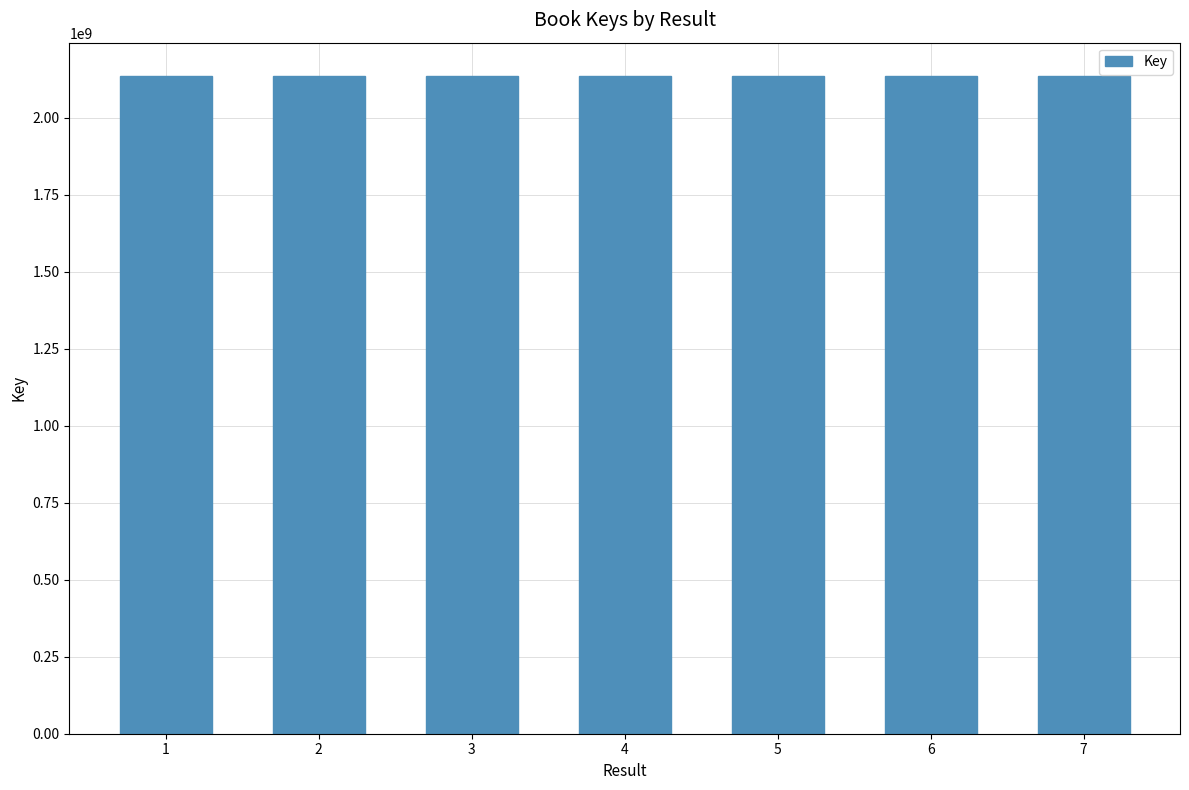

What is the difference between the second highest and second lowest values?

24350